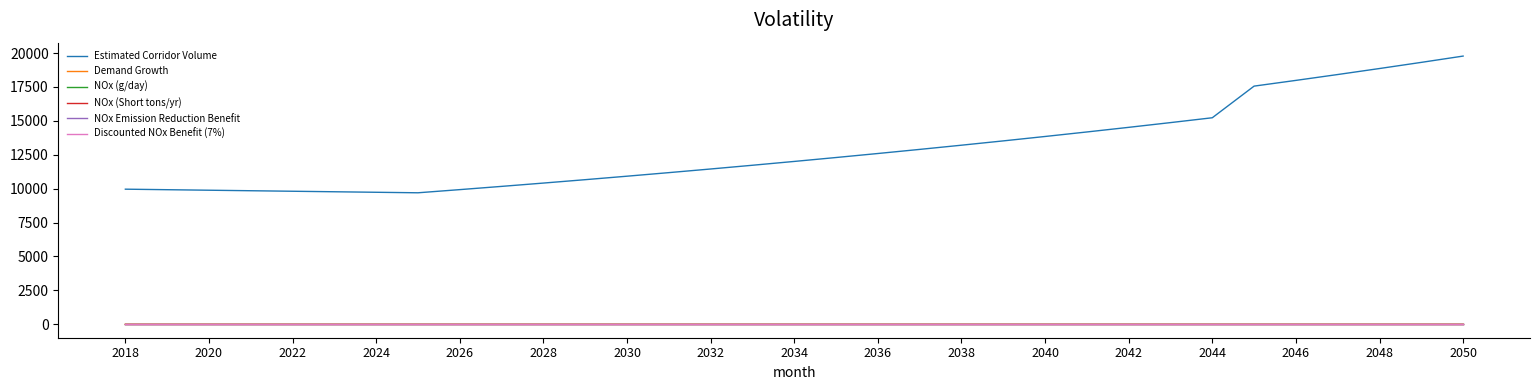

Does the chart have visible grid lines?

No